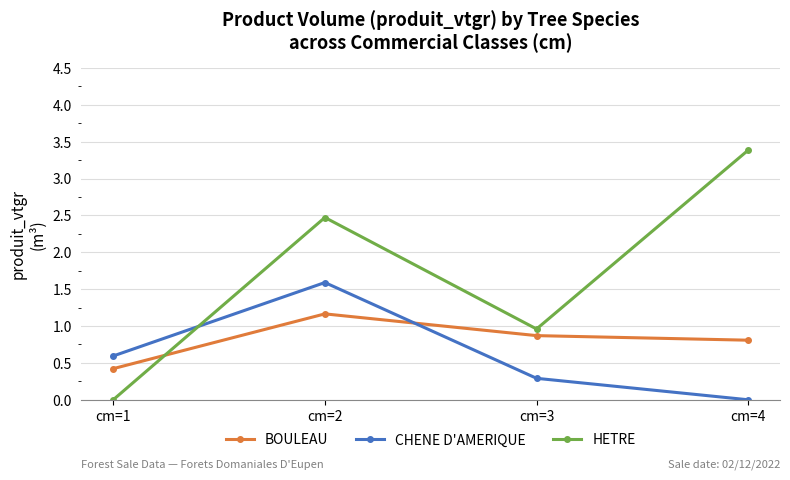

What is the spread (max minus min) of values at cm=4?

3.4